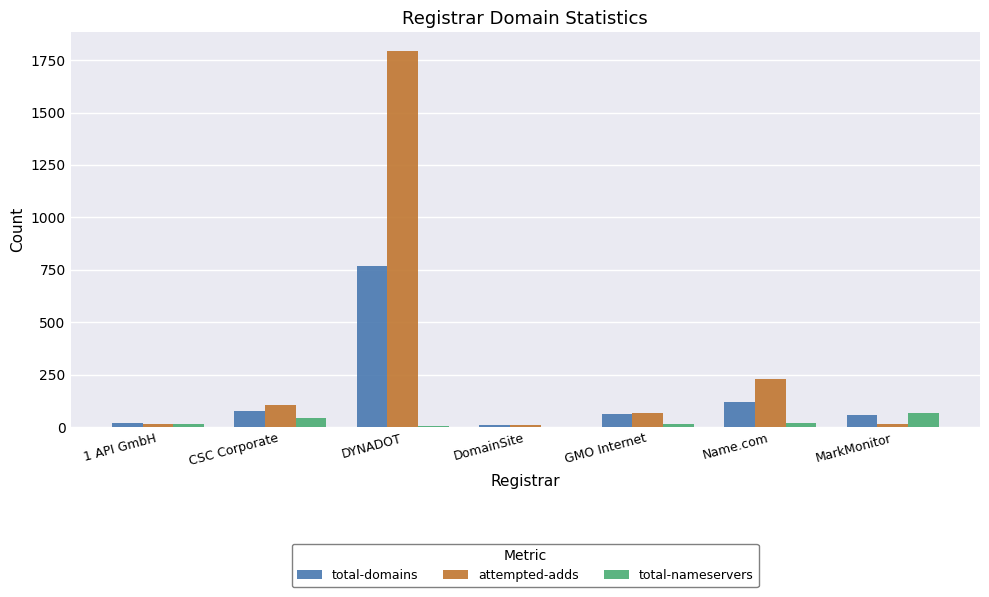

How many series are shown in this chart?

3